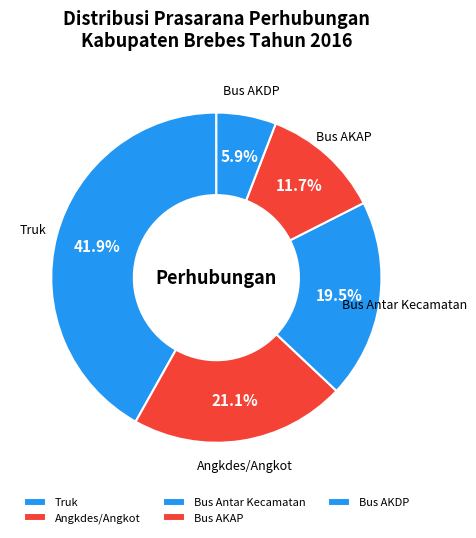

Rank the categories by value from highest to lowest.

Truk, Angkdes/Angkot, Bus Antar Kecamatan, Bus AKAP, Bus AKDP